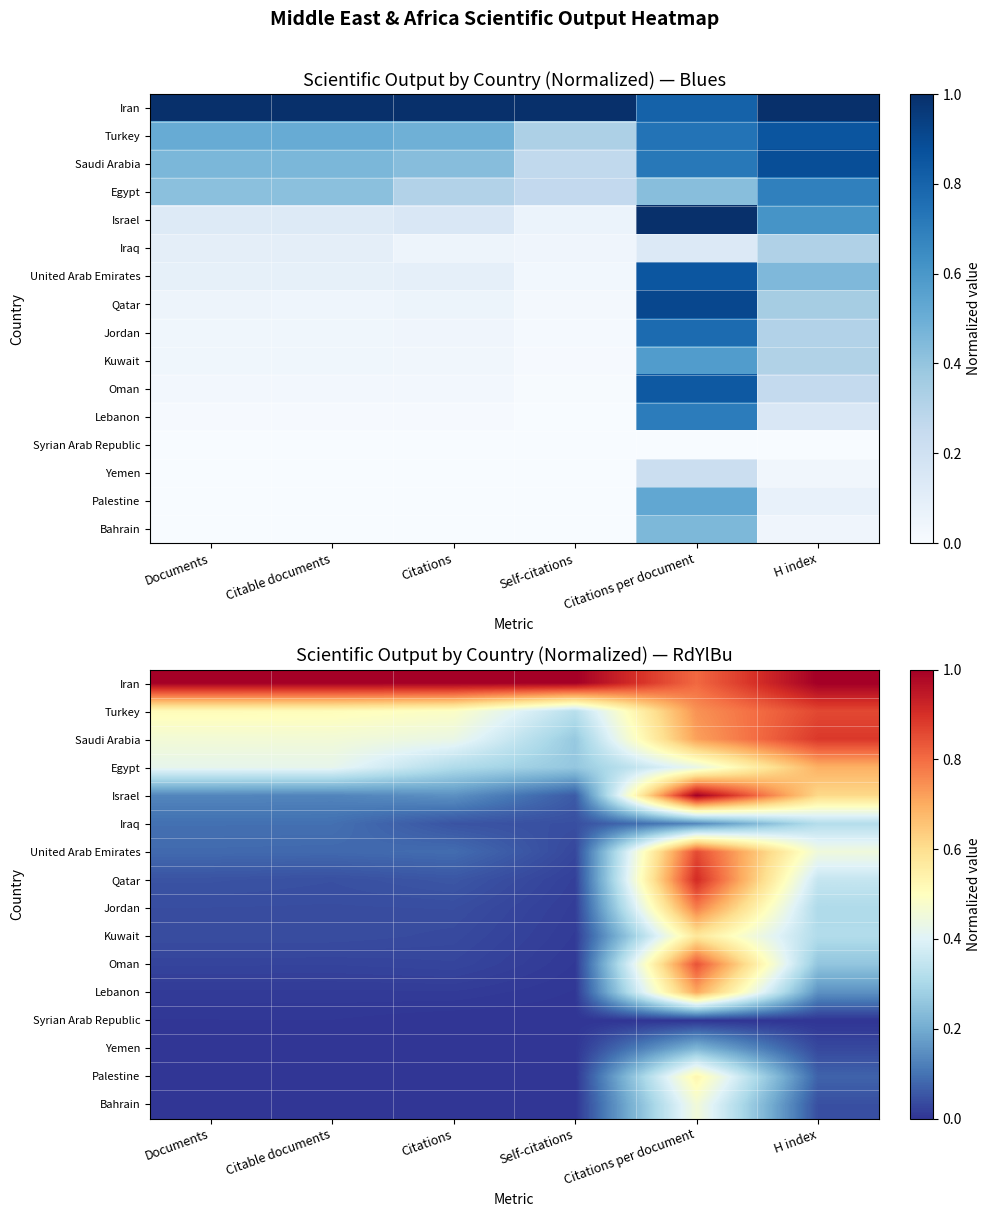

Which series has the widest spread of values?

Israel